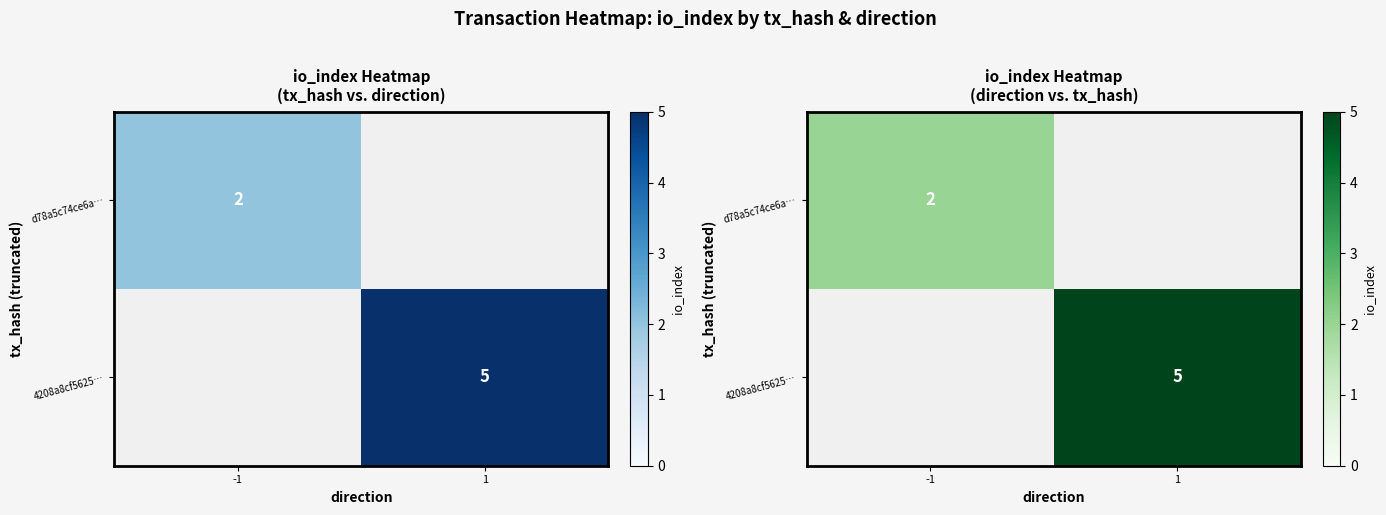

What is the difference between the maximum and minimum values in the d78a5c74ce6a… series?

2